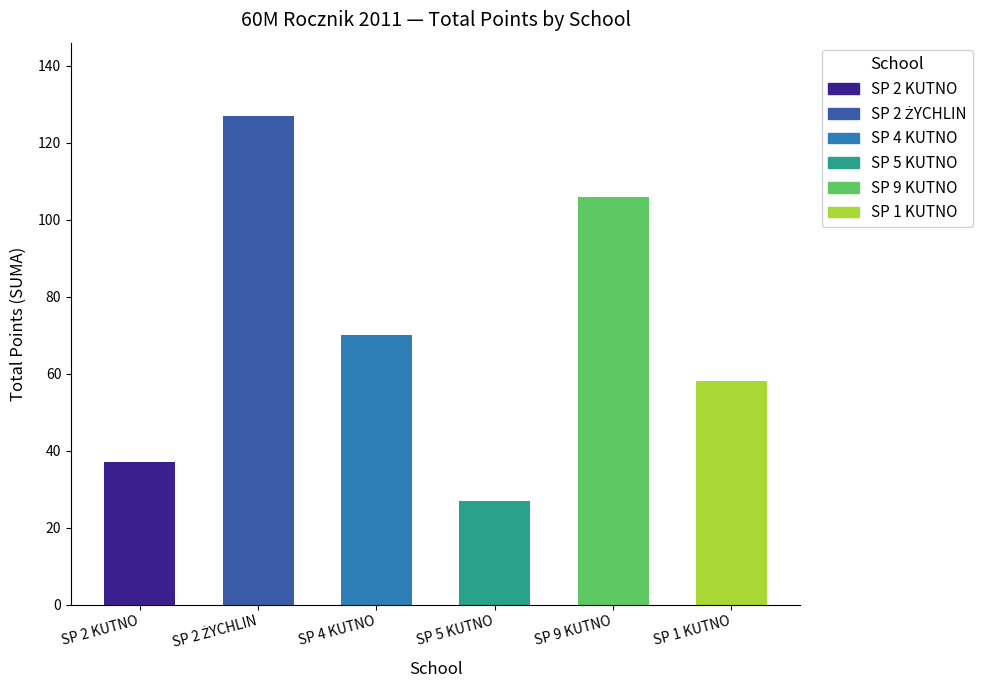

How many values are below 70?

3